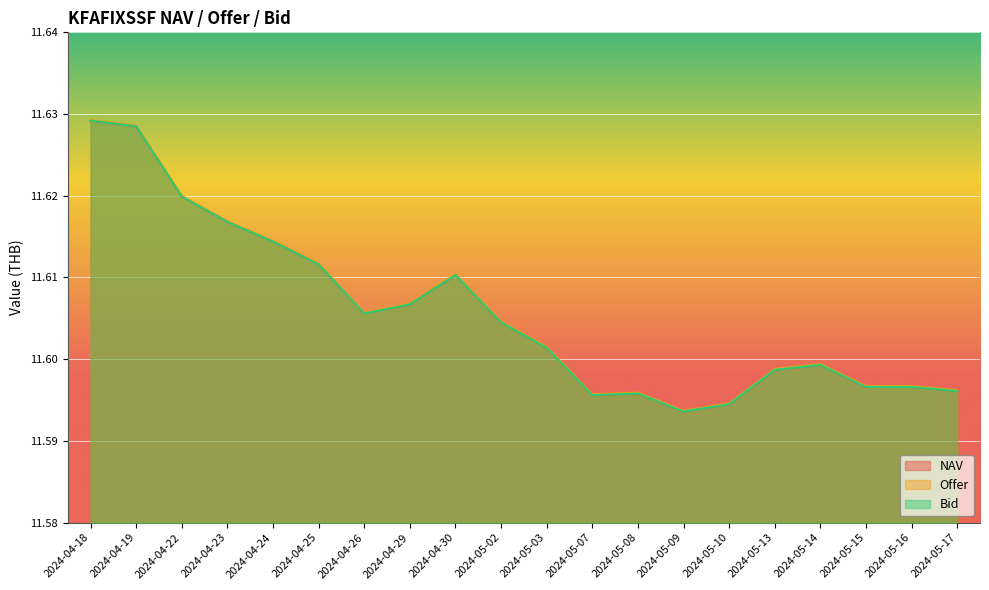

At which category does Offer reach its first local peak?

2024-04-30